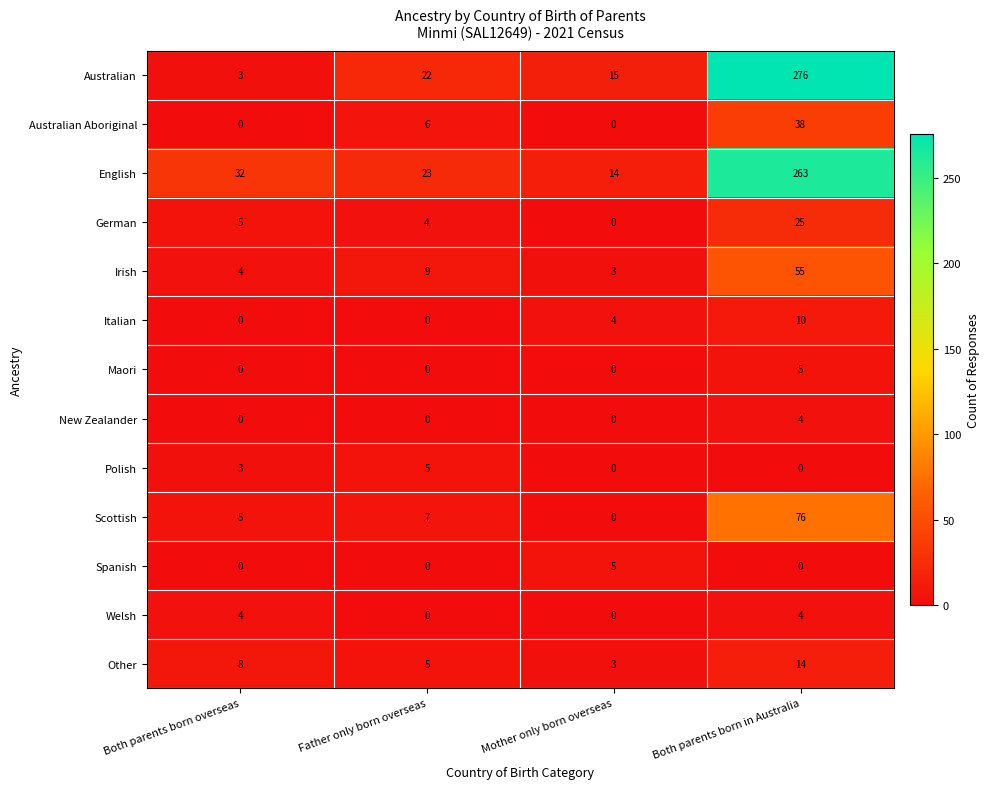

What is the maximum value for German?

25